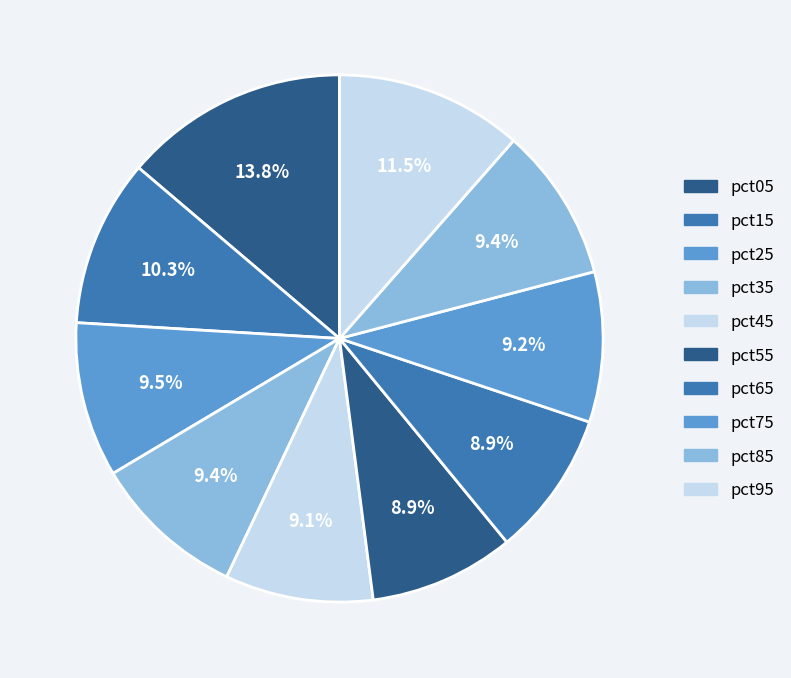

Is pct55 the majority of the pie?

No